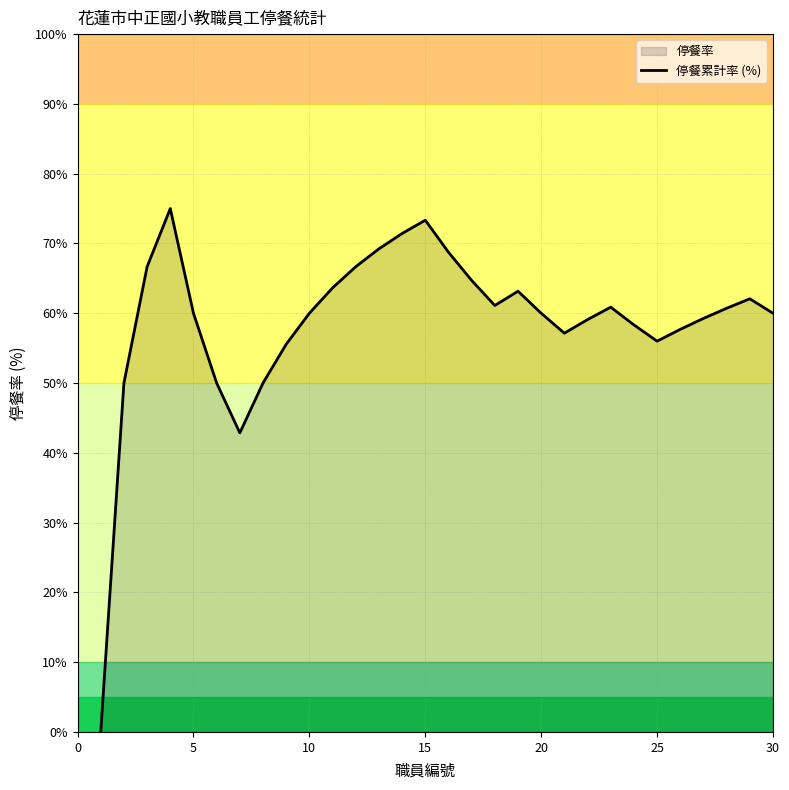

Reading left to right, extract all data points from this chart.

0.0	50.0	66.7	75.0	60.0	50.0	42.9	50.0	55.6	60.0	63.6	66.7	69.2	71.4	73.3	68.8	64.7	61.1	63.2	60.0	57.1	59.1	60.9	58.3	56.0	57.7	59.3	60.7	62.1	60.0